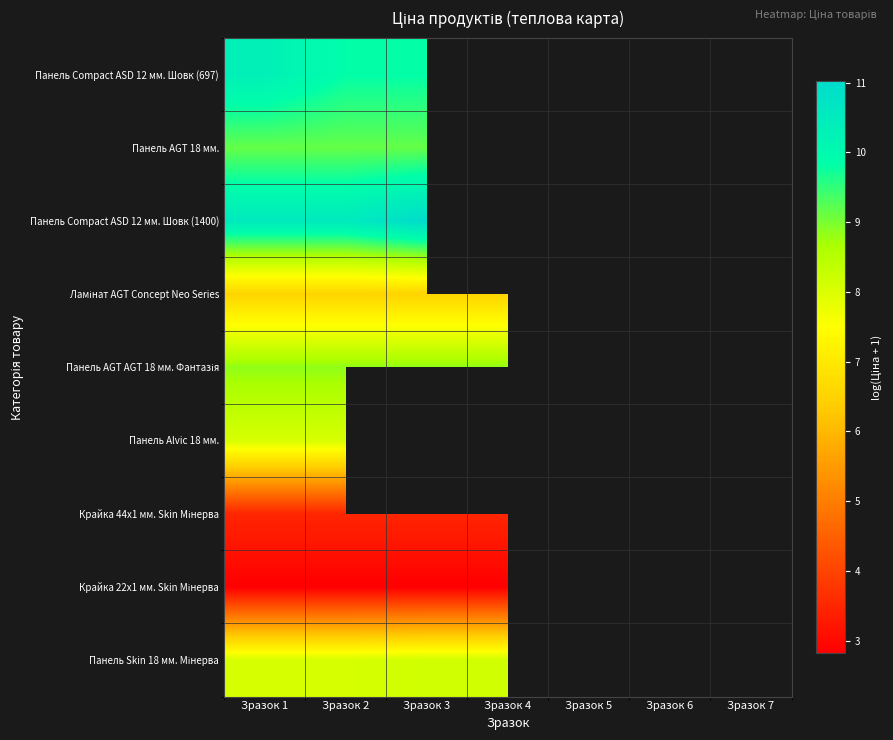

Rank the series by their maximum value, from lowest to highest.

Крайка 22x1 мм. Skin Мінерва, Крайка 44x1 мм. Skin Мінерва, Ламінат AGT Concept Neo Series, Панель Alvic 18 мм., Панель Skin 18 мм. Мінерва, Панель AGT AGT 18 мм. Фантазія, Панель AGT 18 мм., Панель Сompact ASD 12 мм. Шовк (697), Панель Сompact ASD 12 мм. Шовк (1400)